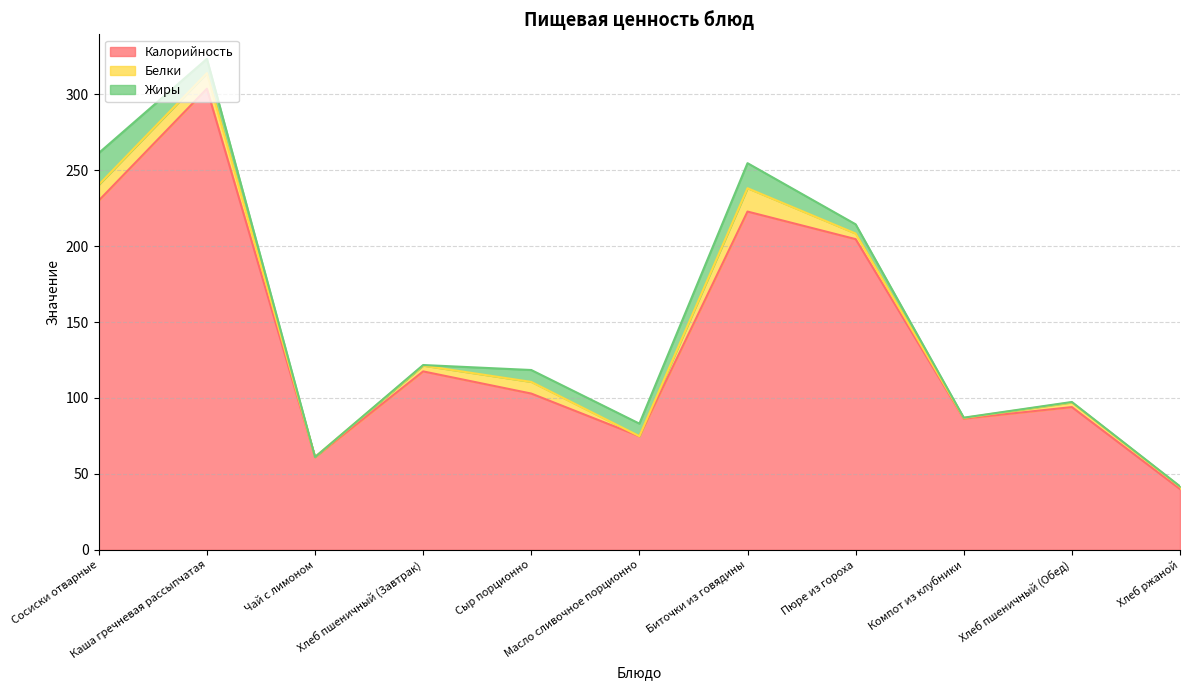

Which series has the largest total across all categories?

Калорийность